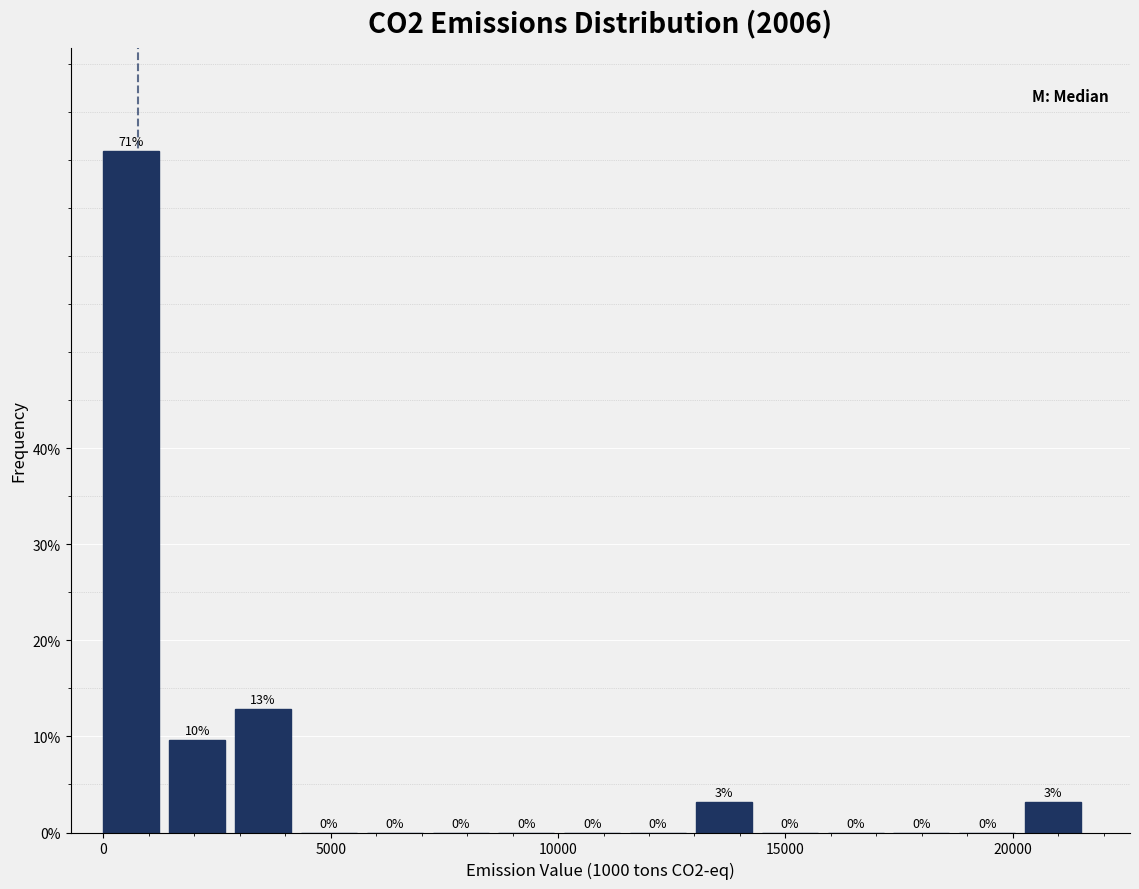

Around what value on the x-axis is the tallest bar? Give the approximate position of its centre, as read against the axis.

500